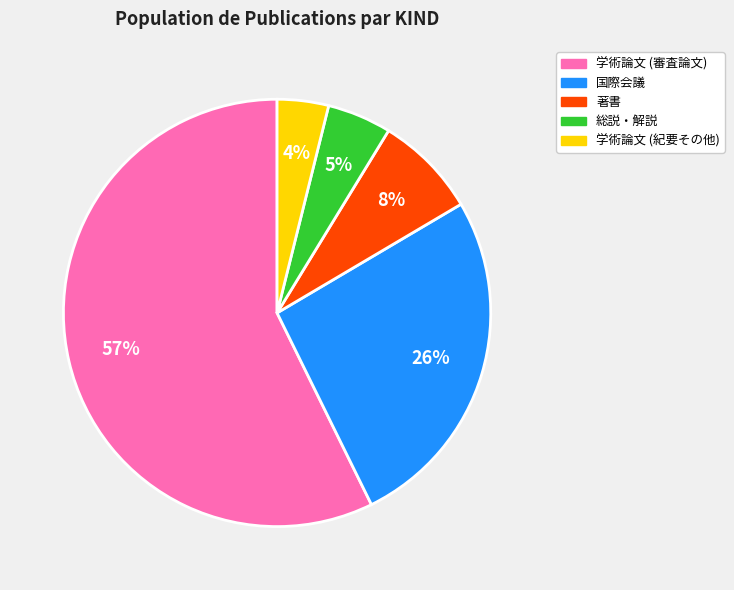

Which slice is the largest?

学術論文 (審査論文)